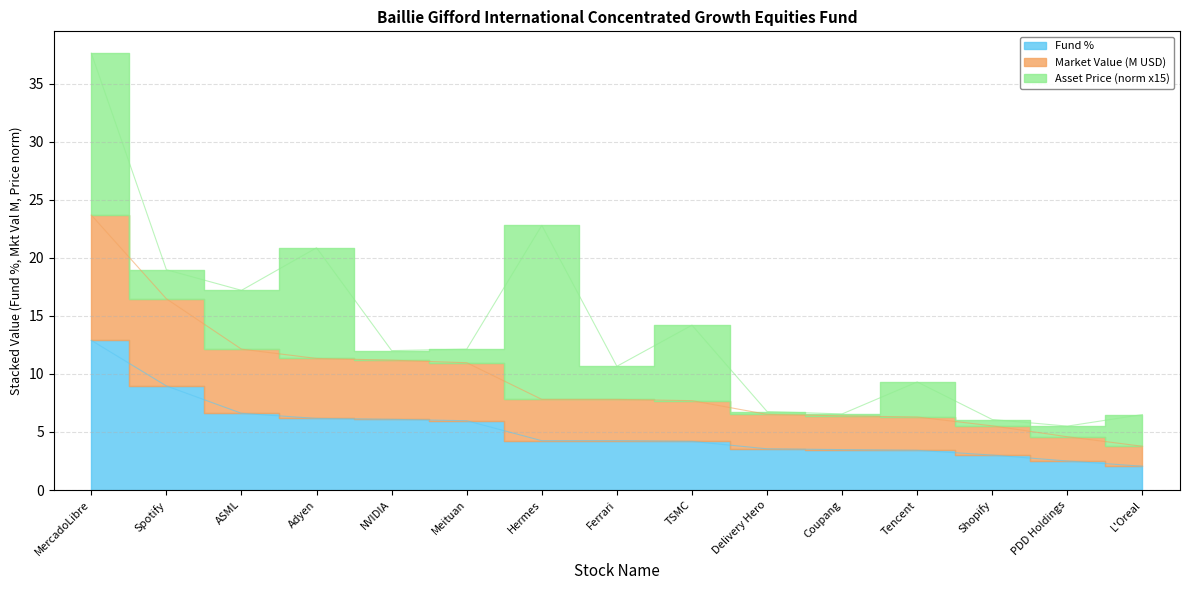

True or false: Market Value (M) and Fund % intersect in this chart.

False